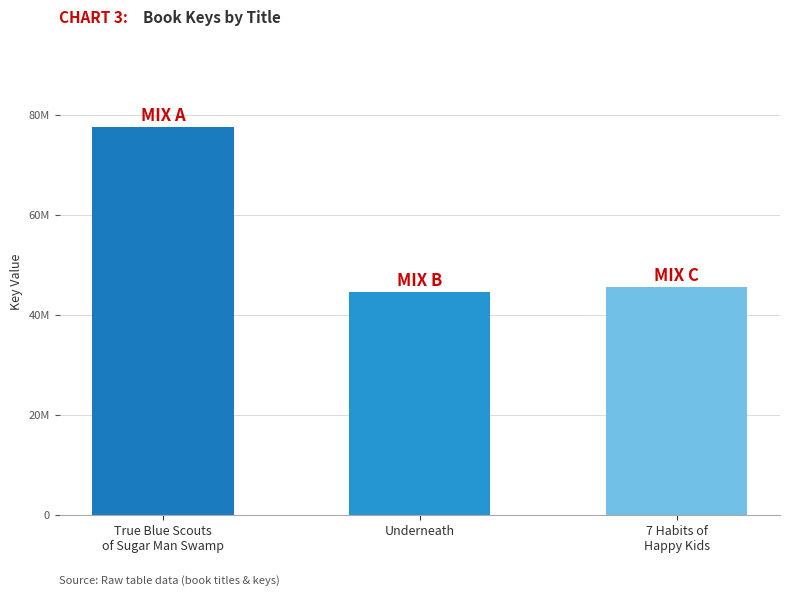

What is the label of the 1st bar from the left?

True Blue Scouts
of Sugar Man Swamp